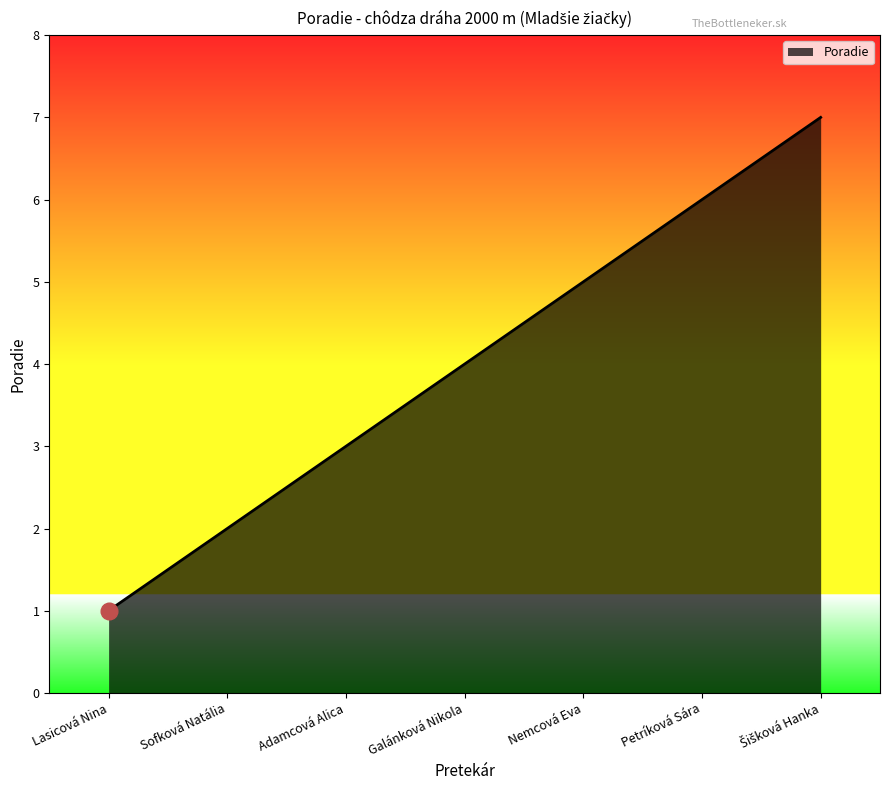

What is the sum of the values at Sofková Natália and Lasicová Nina?

3